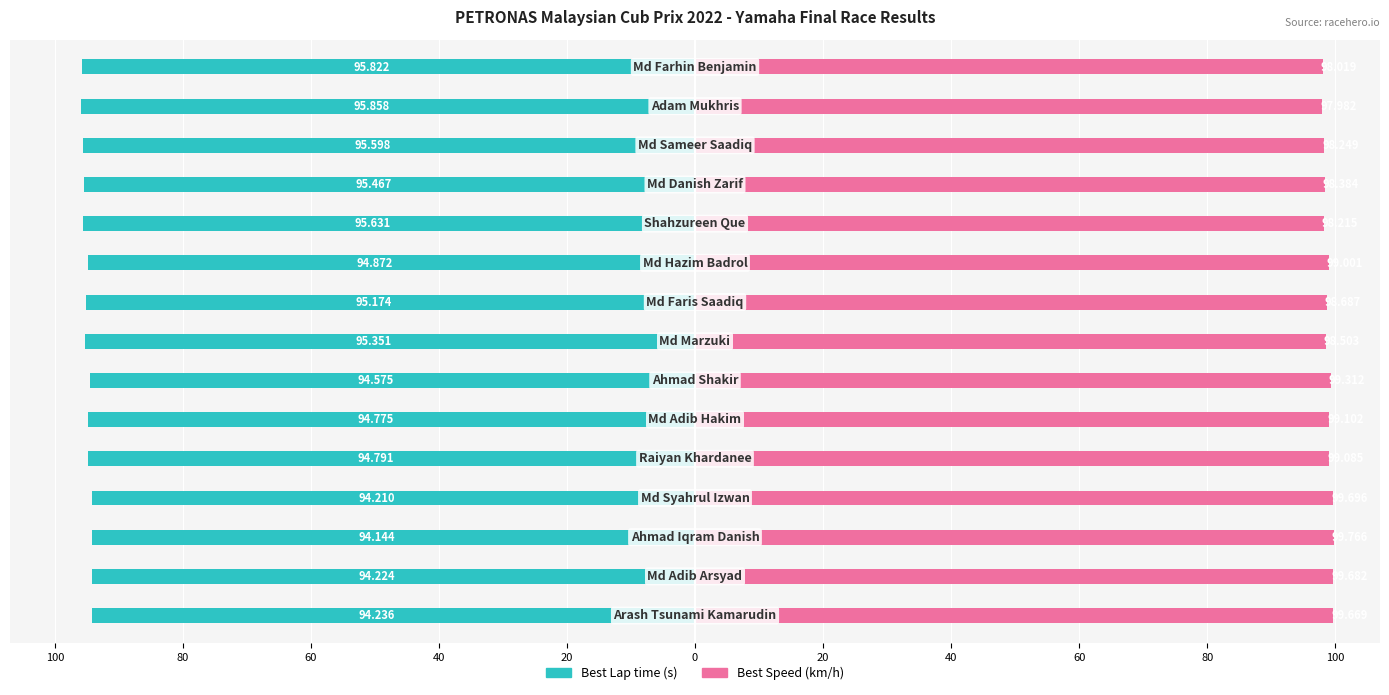

What is the sum of all Best Speed values?

1483.4